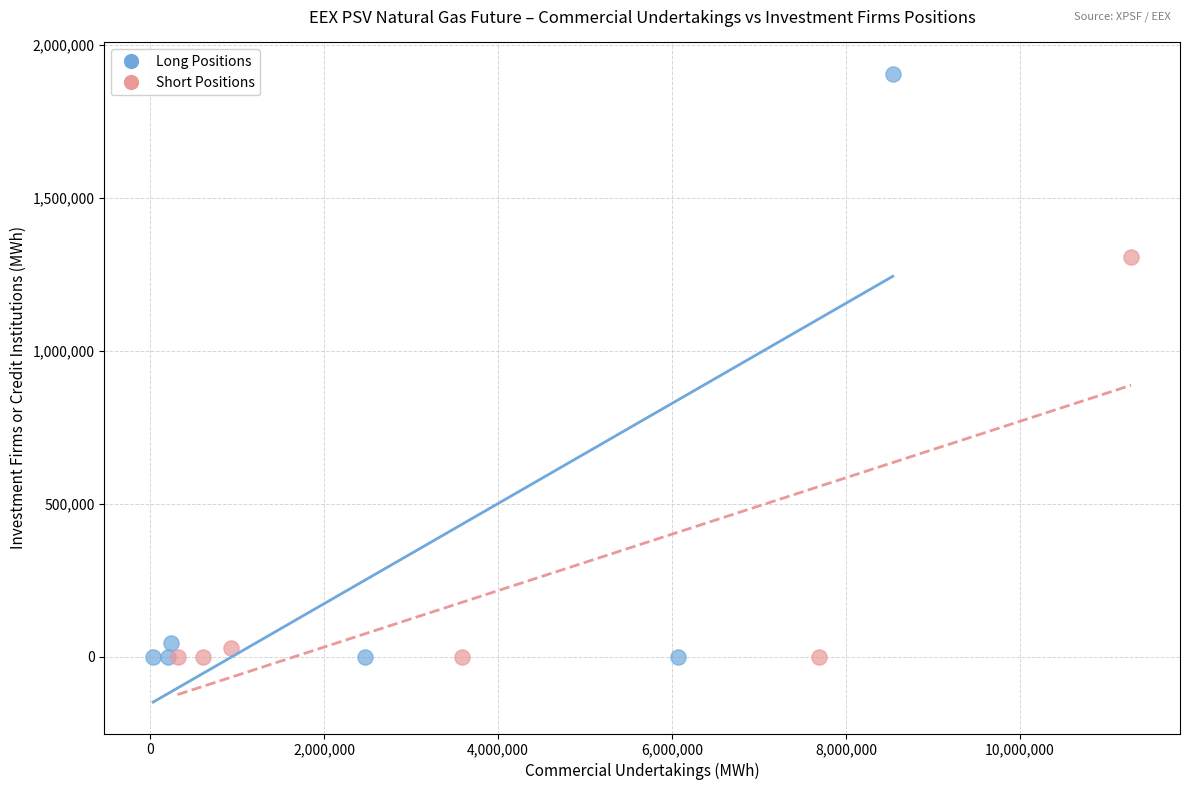

Which series contains the highest Y value?

Long Positions